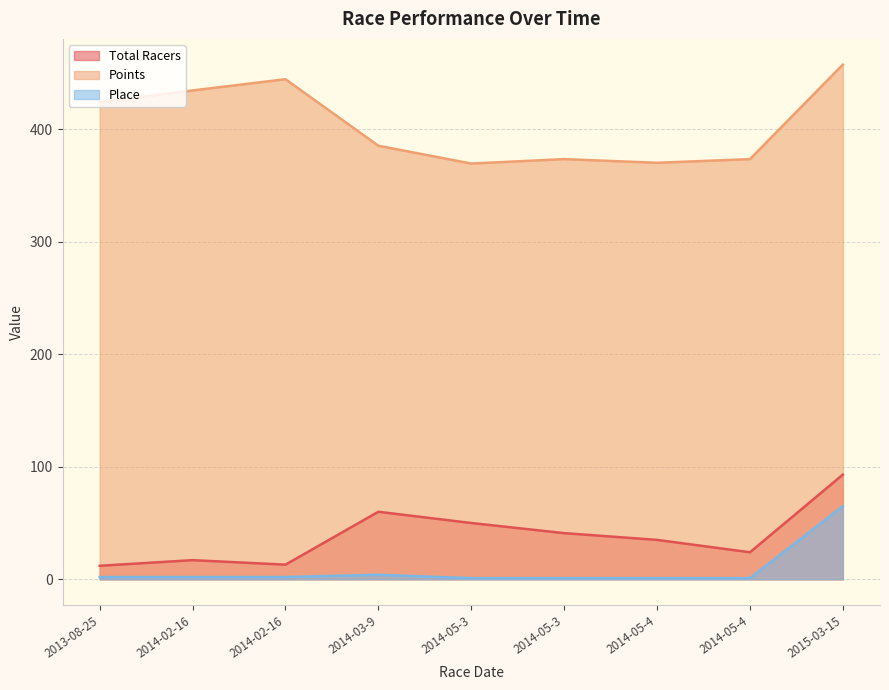

What is the difference between the Total Racers values at 2014-03-9 and 2014-05-4?

25.0